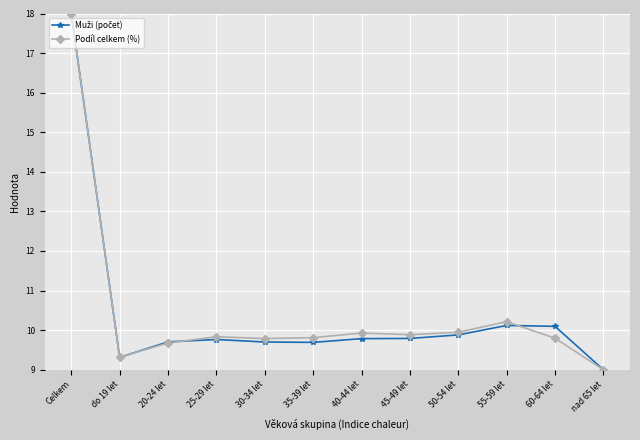

The value of Podíl celkem (%) at 60-64 let is 9.8. True or false?

True